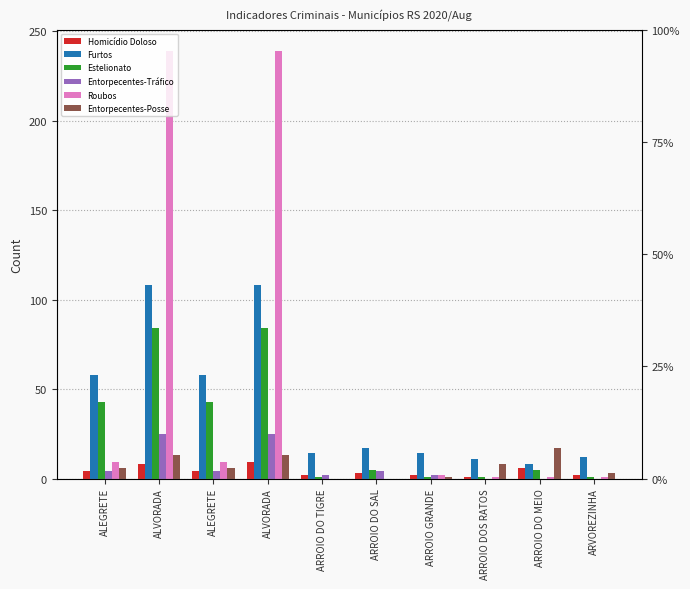

What are all the series names shown in the legend?

Homicídio Doloso, Furtos, Estelionato, Entorpecentes-Tráfico, Roubos, Entorpecentes-Posse